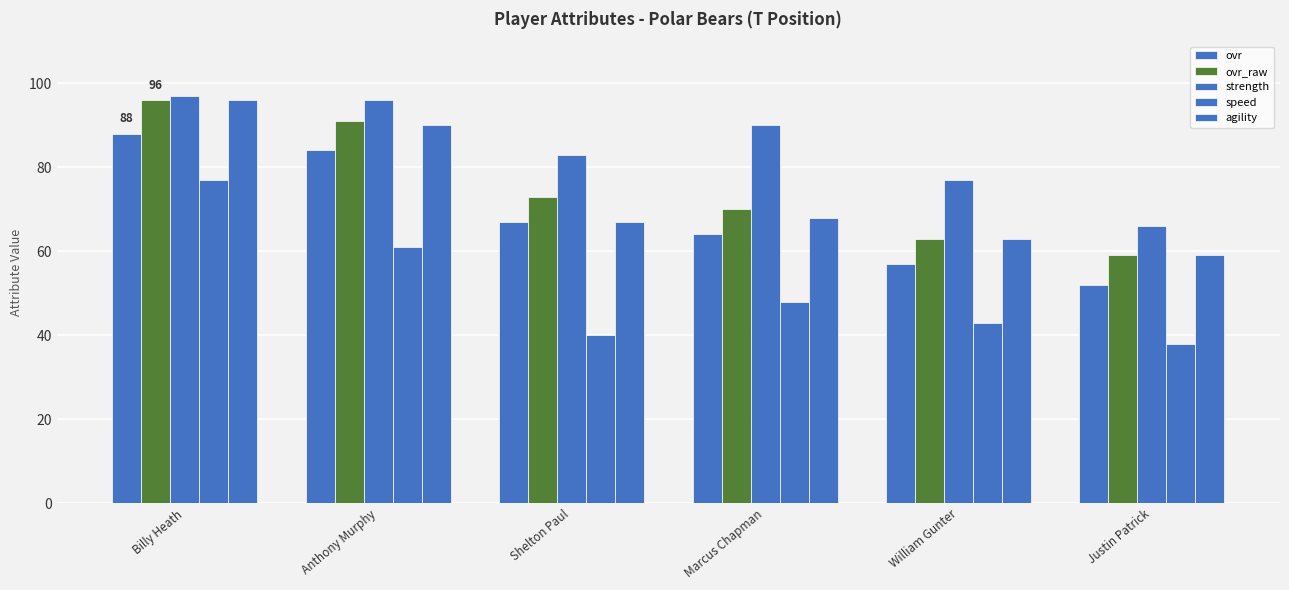

What is the label of the 1st bar from the right?

Justin Patrick